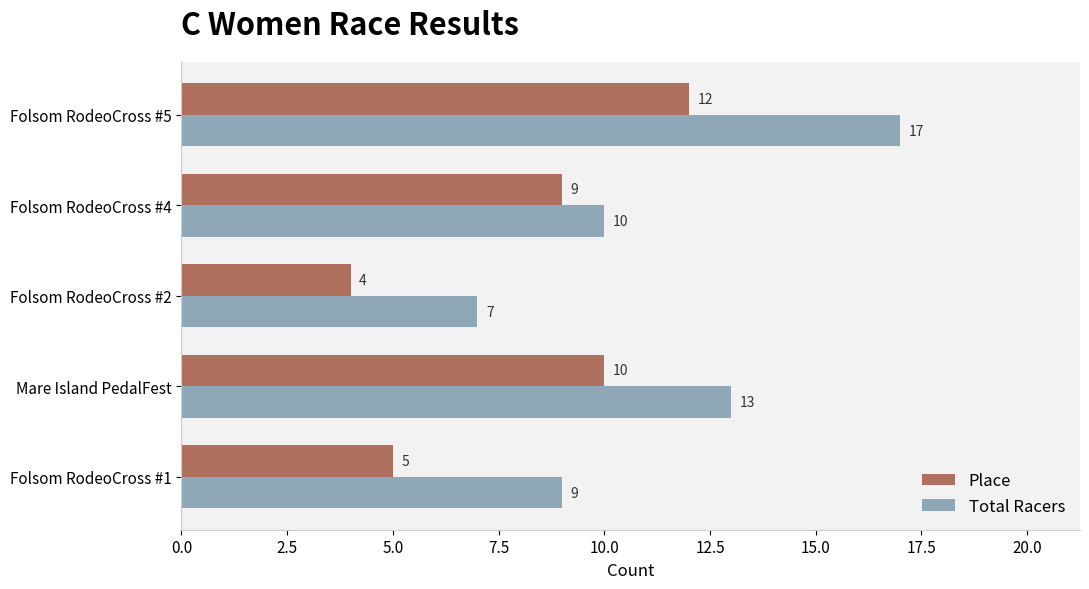

Is the value of Total Racers at Folsom RodeoCross #1 greater than the value of Place at Mare Island PedalFest?

No